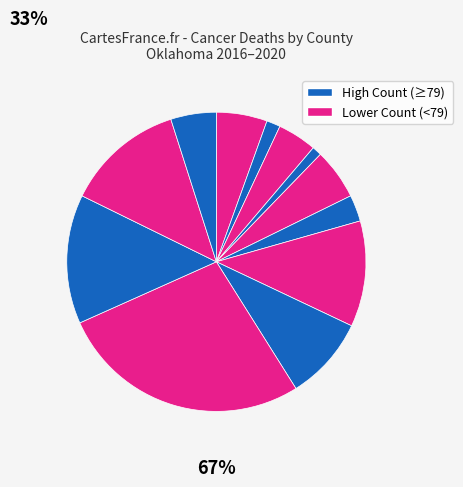

How many segments does this pie chart have?

12